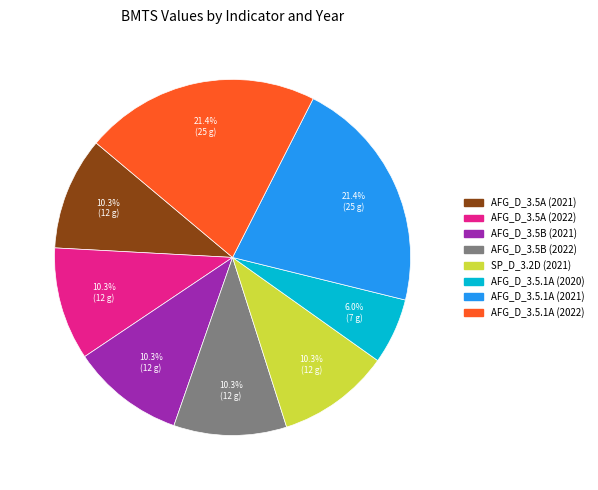

Is it true that AFG_D_3.5A (2022) is 1% of the pie?

False